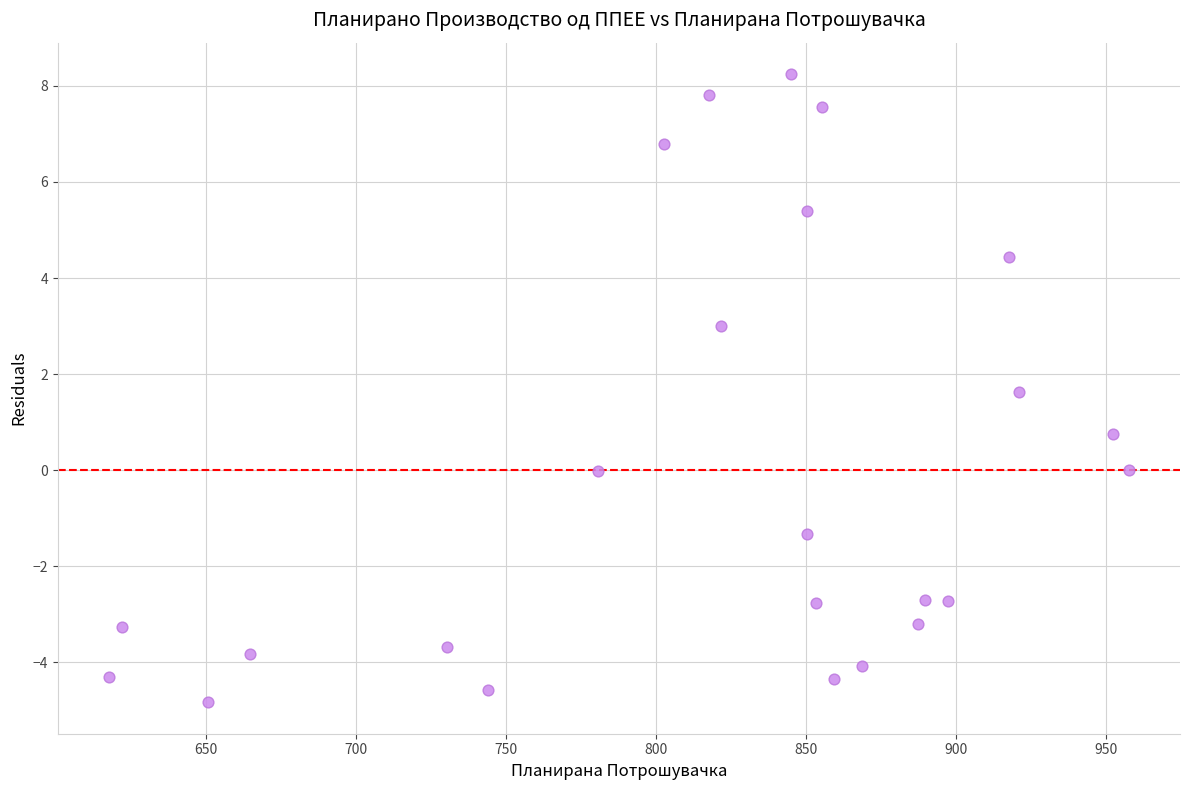

What is the range of X values (max minus min)?

340.0